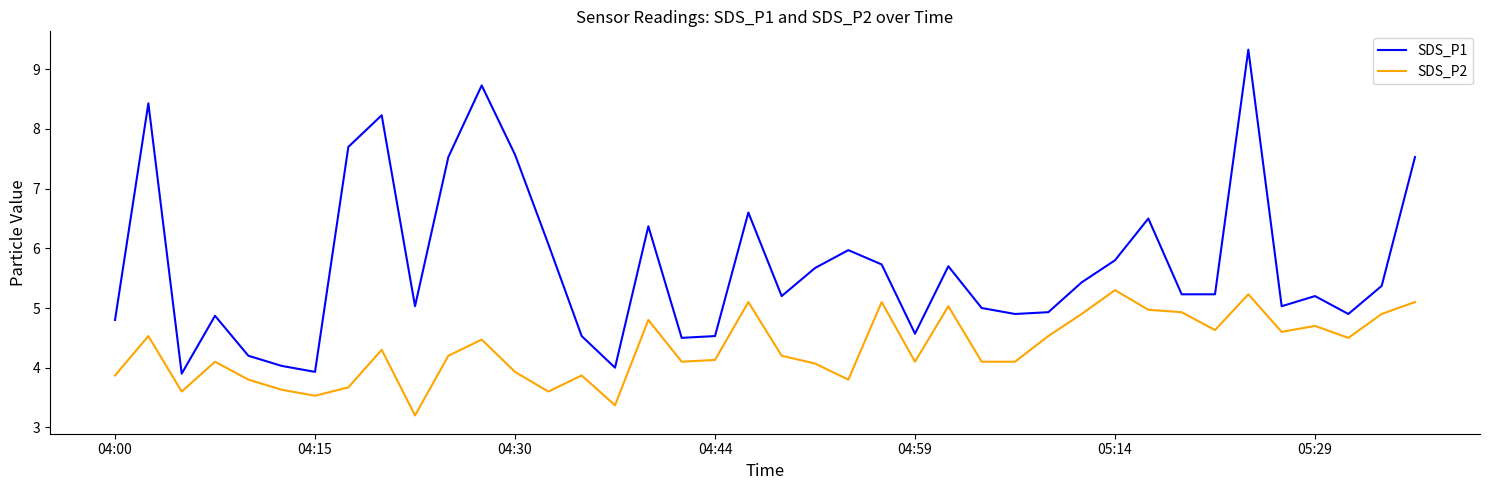

Which series has the largest total across all categories?

SDS_P1